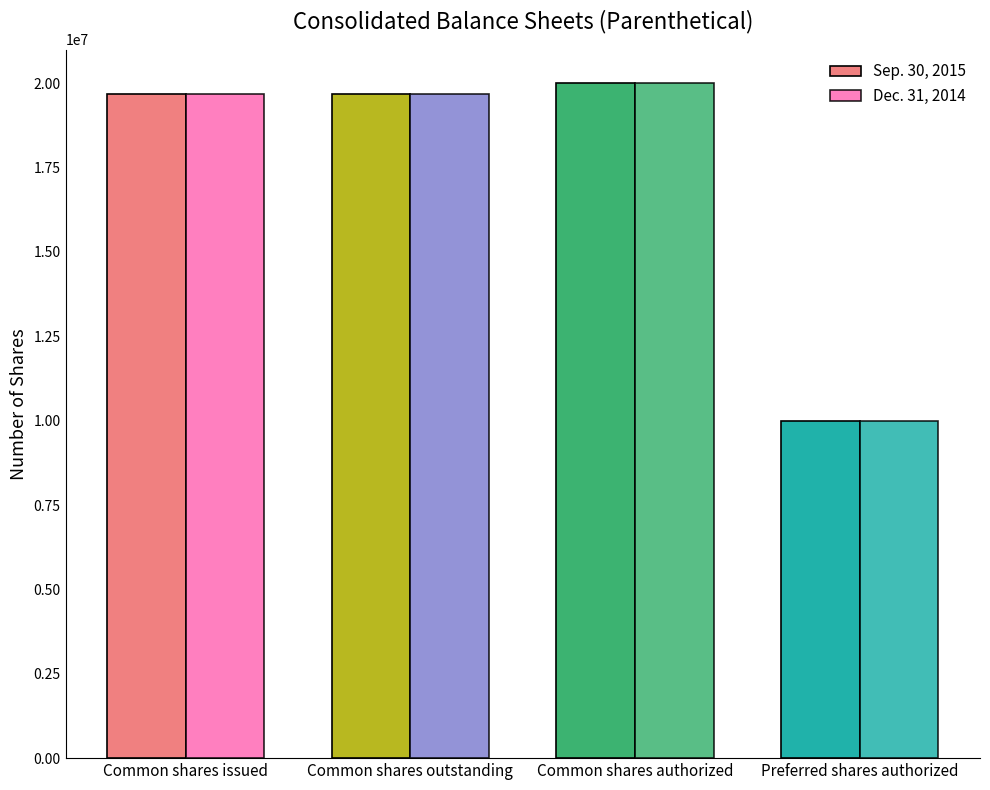

What is the sum of the Sep. 30, 2015 values at Common shares outstanding and Common shares authorized?

39680000